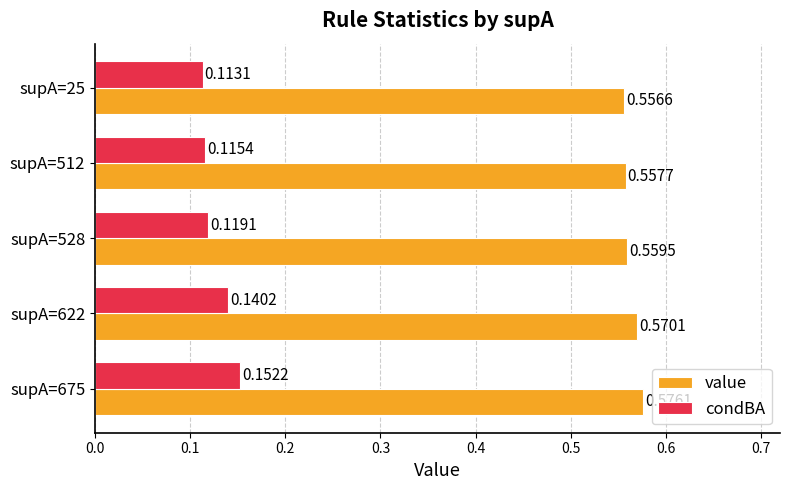

Rank the series by their maximum value, from highest to lowest.

value, condBA